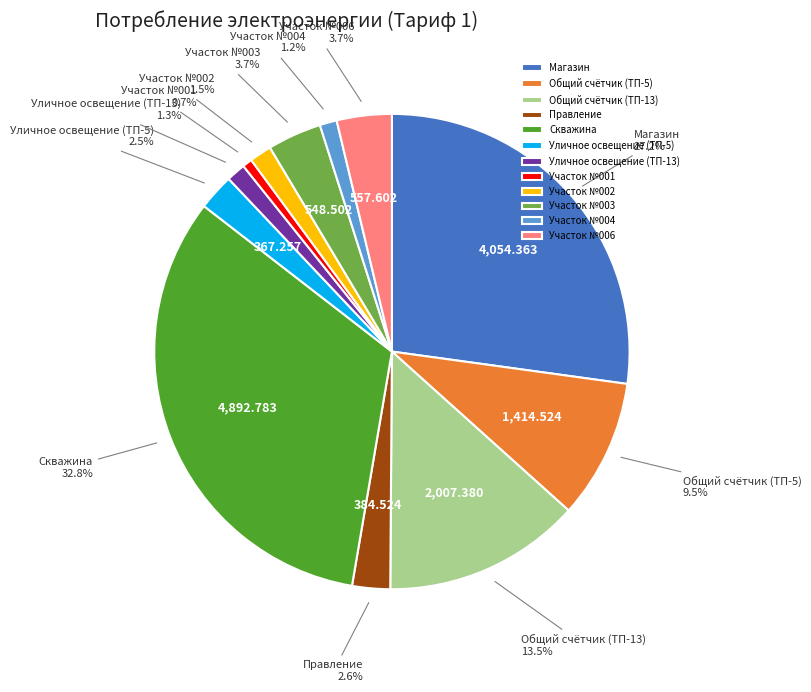

To the nearest percent, what portion does Скважина represent?

33%